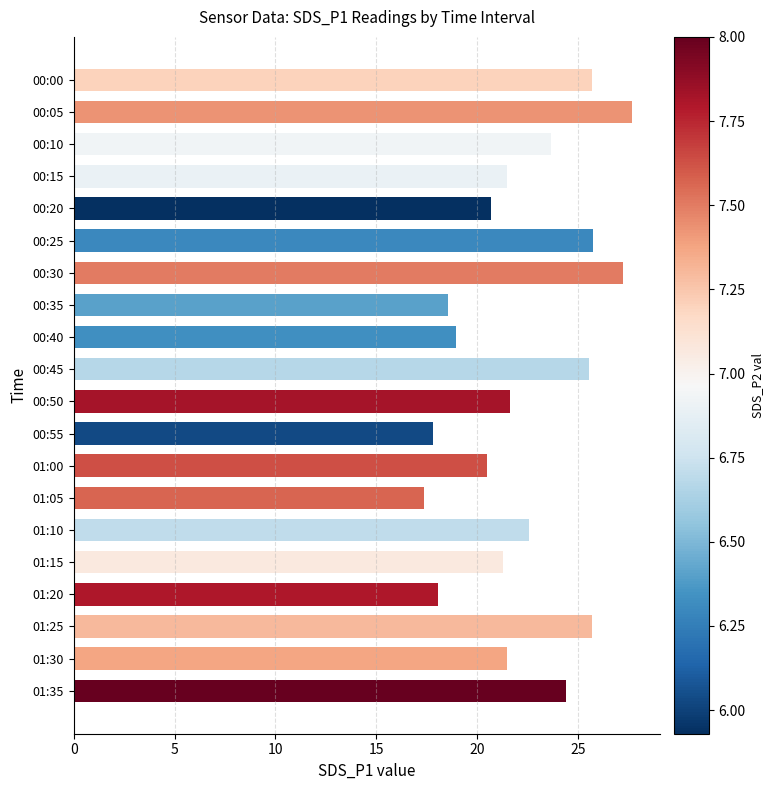

What is the minimum value shown in the chart?

17.4